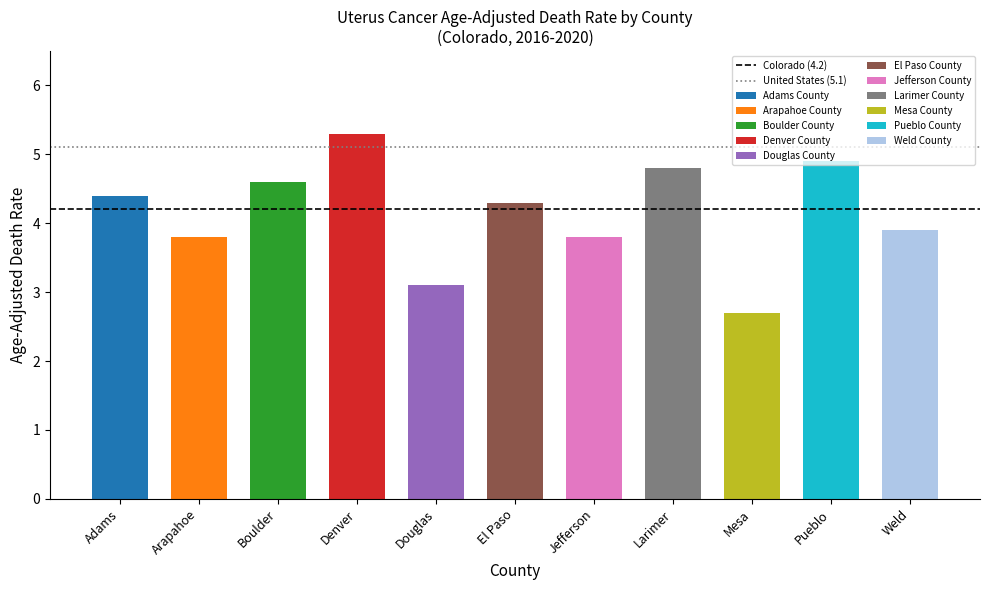

True or false: Colorado (4.2) has a value of 7.2 at Arapahoe.

False